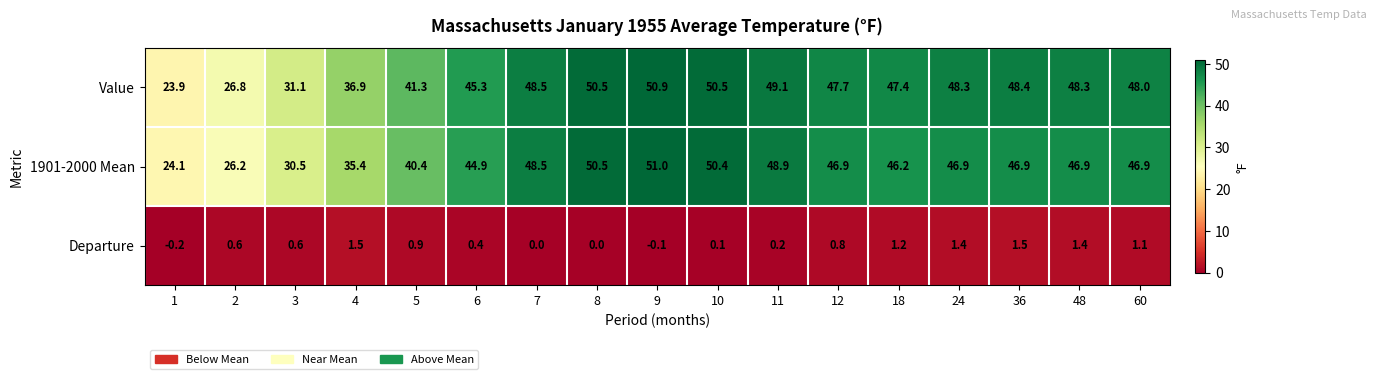

Which series has the widest spread of values?

Value